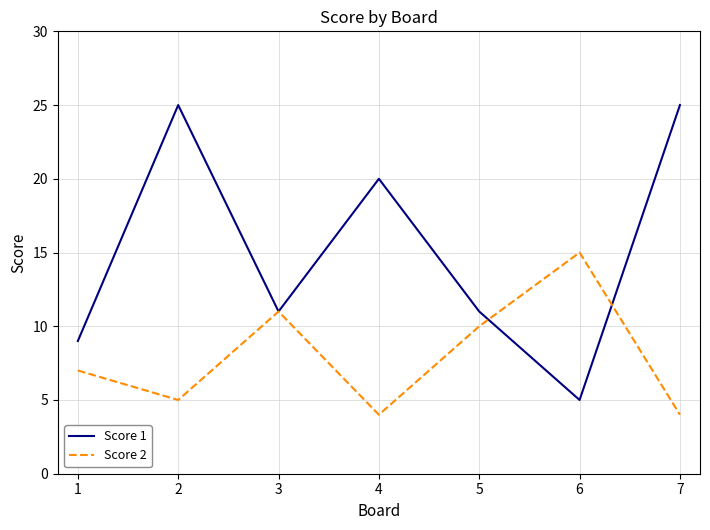

What is the highest value of the Score 2 series?

15